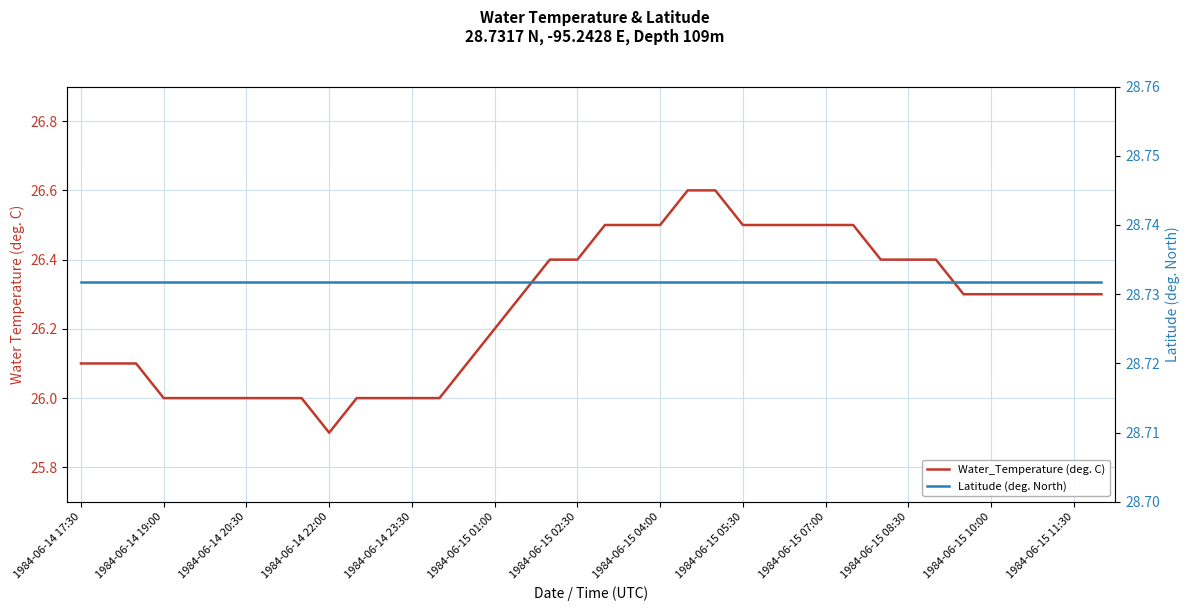

At which label is Latitude (deg. North) closest to 28?

1984-06-14 17:30